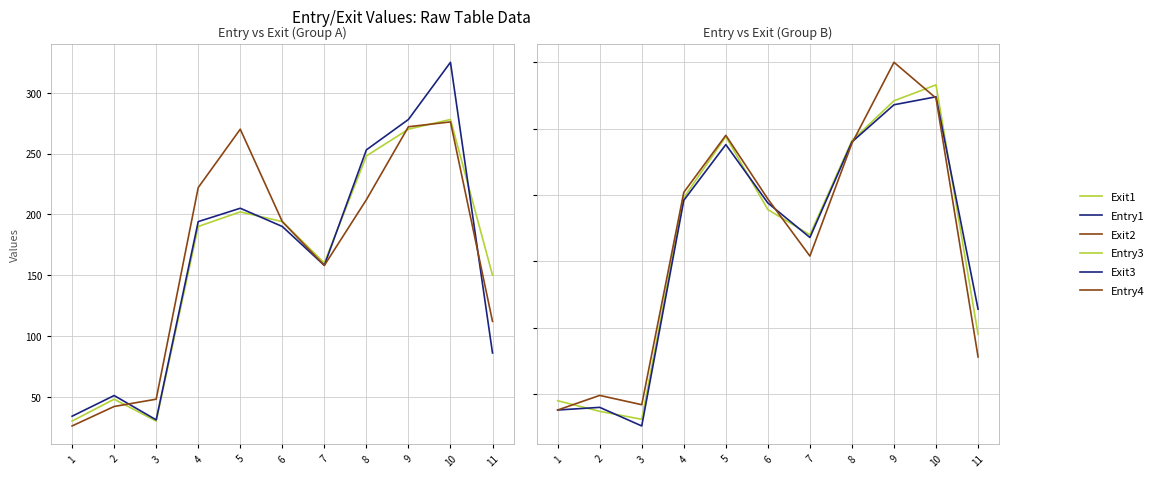

Reading left to right, list all the values displayed in this chart.

Exit1: 1=30	2=48	3=30	4=190	5=202	6=194	7=160	8=248	9=270	10=278	11=150
Entry1: 1=34	2=51	3=31	4=194	5=205	6=190	7=158	8=253	9=278	10=325	11=86
Exit2: 1=26	2=42	3=48	4=222	5=270	6=194	7=158	8=212	9=272	10=276	11=112
Entry3: 1=45	2=37	3=31	4=198	5=244	6=189	7=170	8=241	9=271	10=283	11=95
Exit3: 1=38	2=40	3=26	4=196	5=238	6=194	7=168	8=240	9=268	10=274	11=114
Entry4: 1=38	2=49	3=42	4=202	5=245	6=197	7=154	8=239	9=300	10=273	11=78